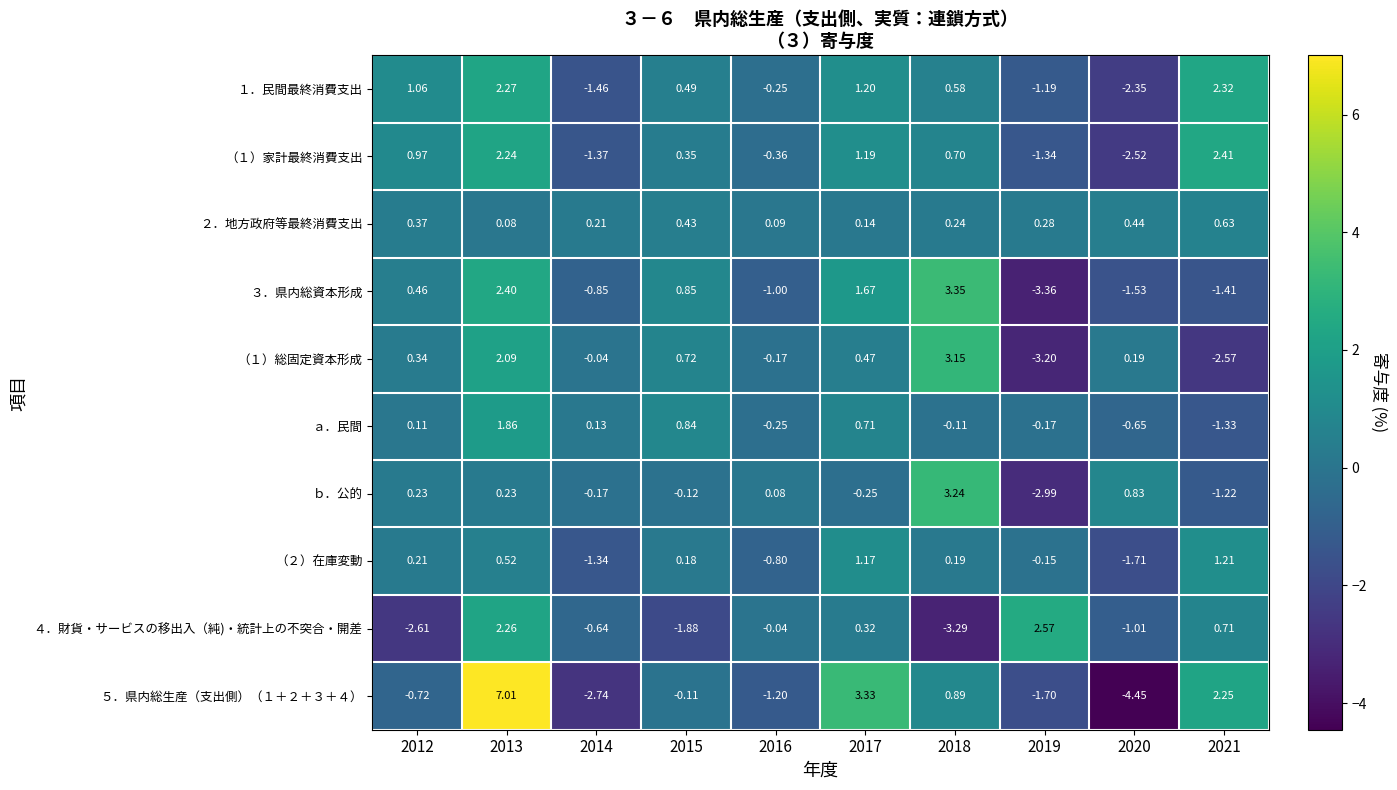

Which label corresponds to the smallest value in the chart?

2020